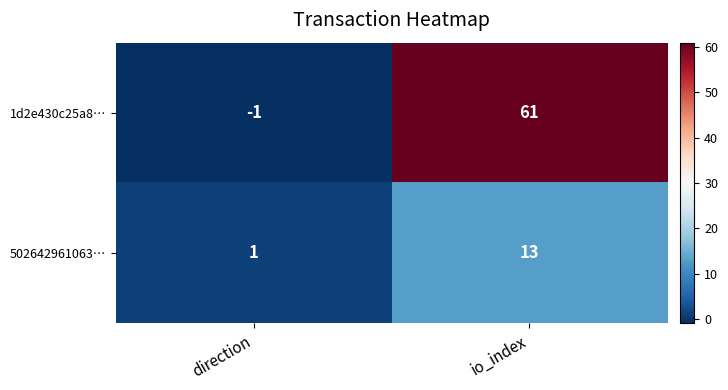

How many series are shown in this chart?

2